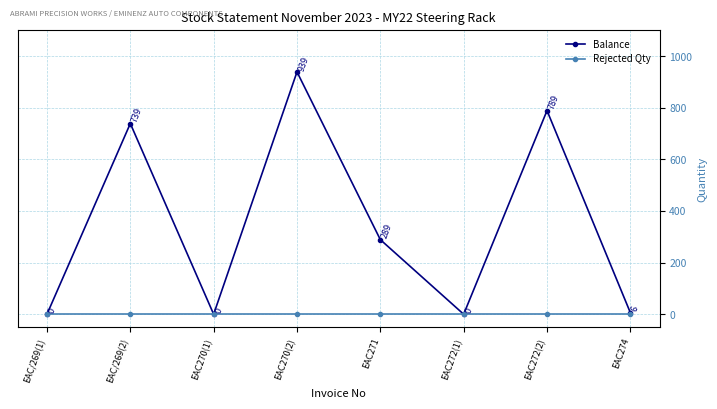

How many categories are shown in the chart?

8